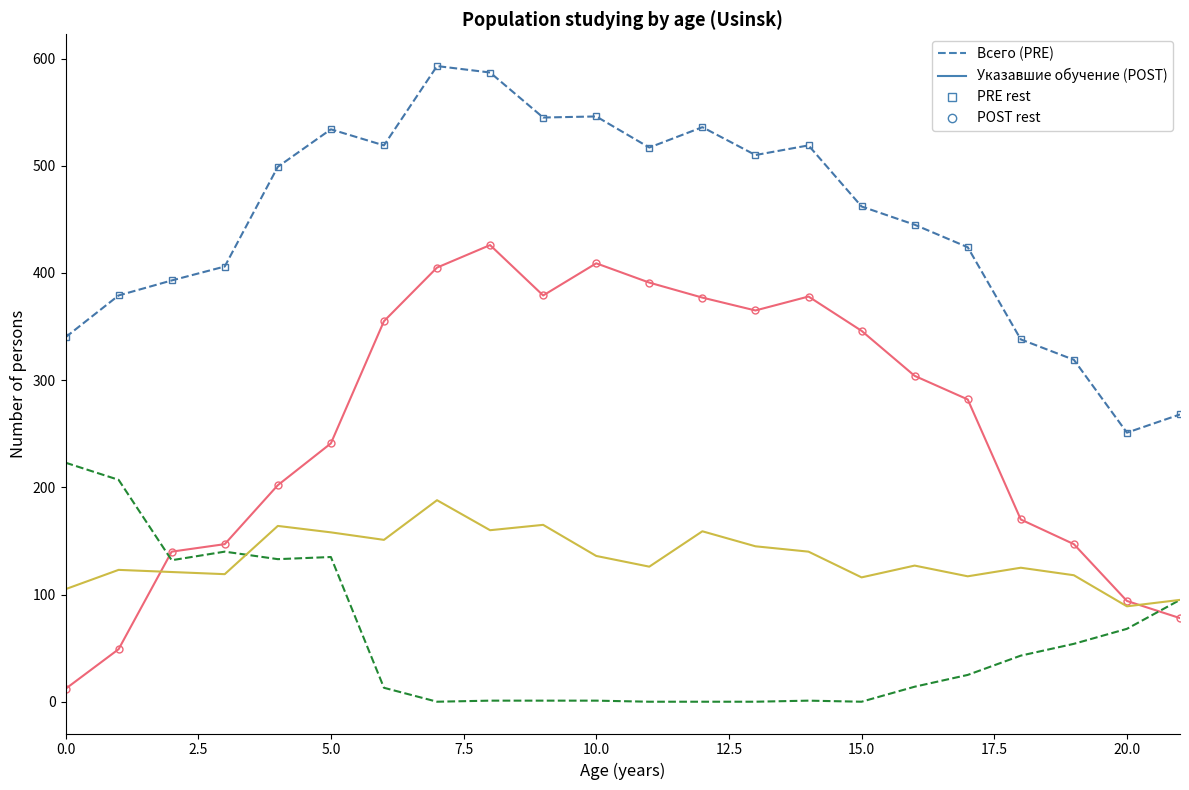

What is the greatest value displayed?

593